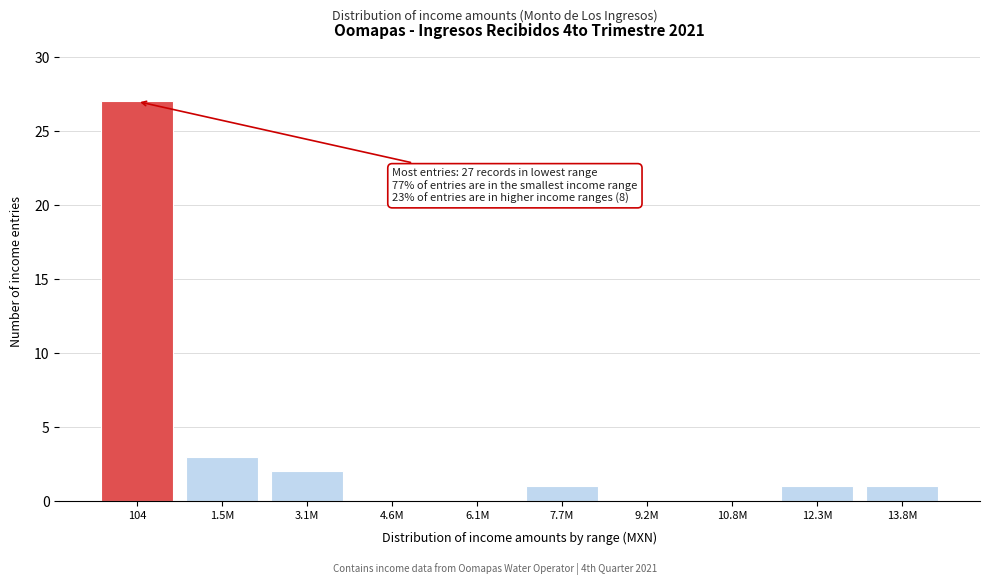

Reading right to left, what are all the values shown in this chart?

13.8M=1	12.3M=1	10.8M=0	9.2M=0	7.7M=1	6.1M=0	4.6M=0	3.1M=2	1.5M=3	104=27